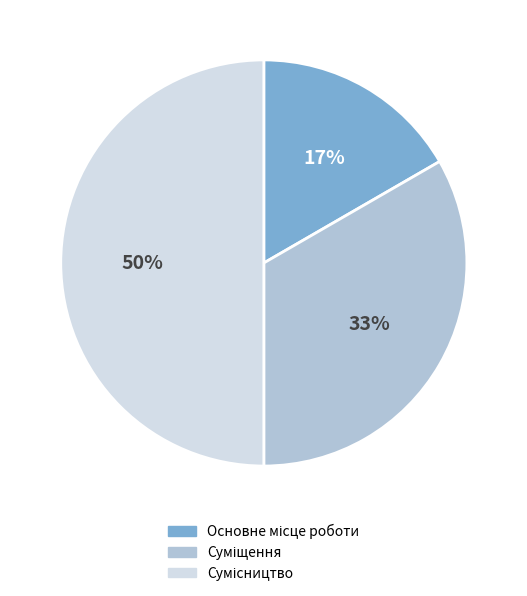

To the nearest percent, what is the difference between the largest and smallest slice percentages?

33%